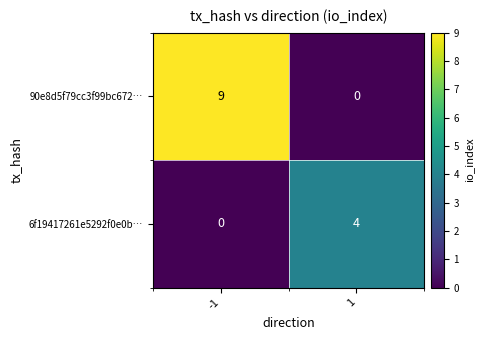

What is the highest value of the 6f19417261e5292f0e0b… series?

4